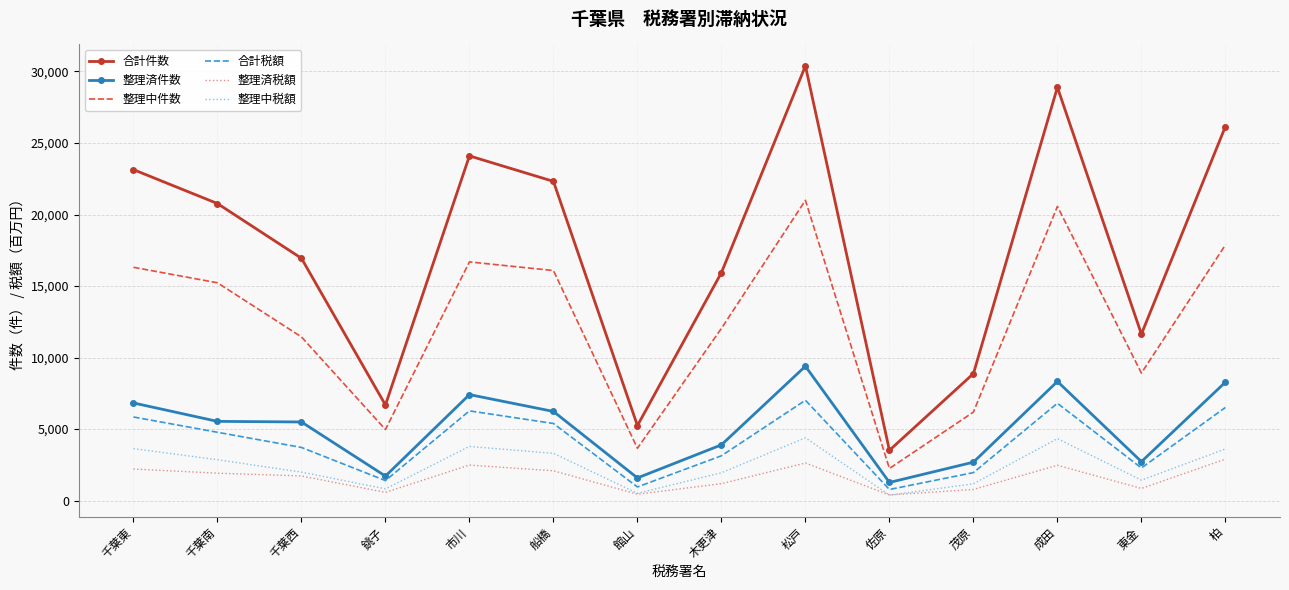

What is the smallest value displayed?

383